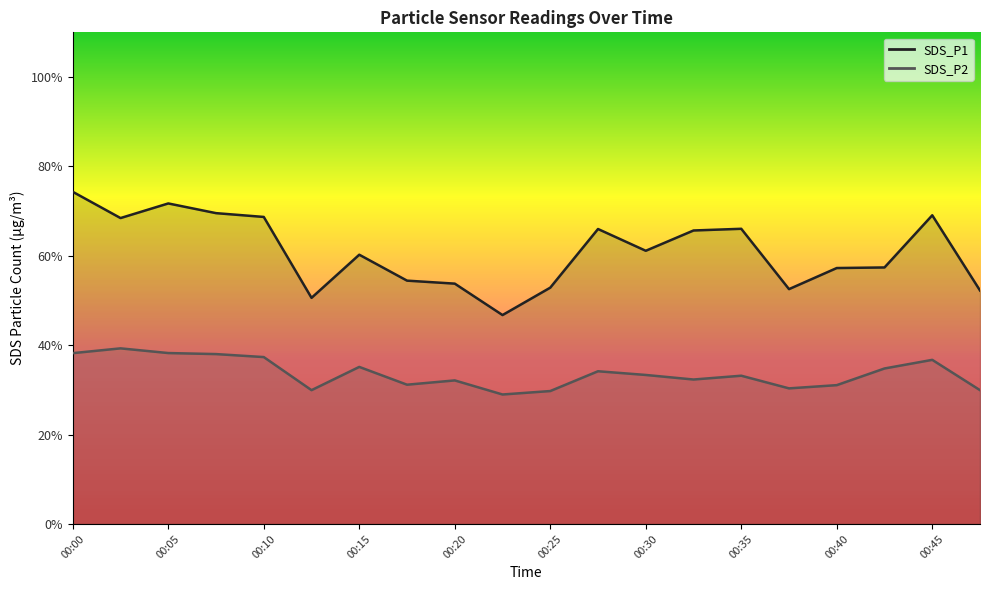

What is the maximum value for SDS_P2?

39.3